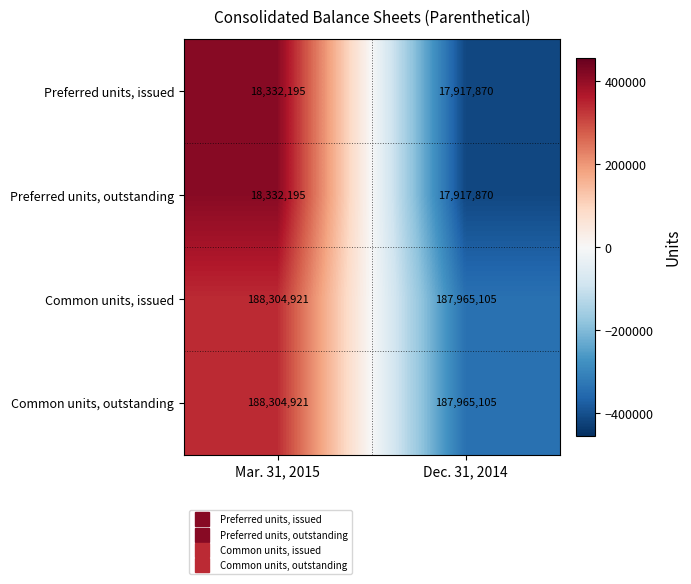

Reading left to right, what are all the values shown in this chart?

Preferred units, issued: Mar. 31, 2015=18332195	Dec. 31, 2014=17917870
Preferred units, outstanding: Mar. 31, 2015=18332195	Dec. 31, 2014=17917870
Common units, issued: Mar. 31, 2015=188304921	Dec. 31, 2014=187965105
Common units, outstanding: Mar. 31, 2015=188304921	Dec. 31, 2014=187965105